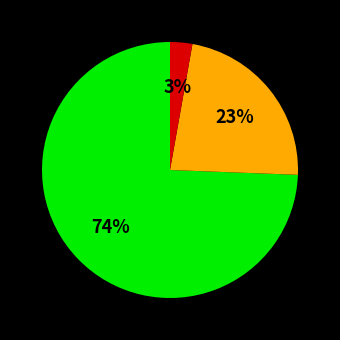

Is there any slice that represents more than half of the pie?

Yes